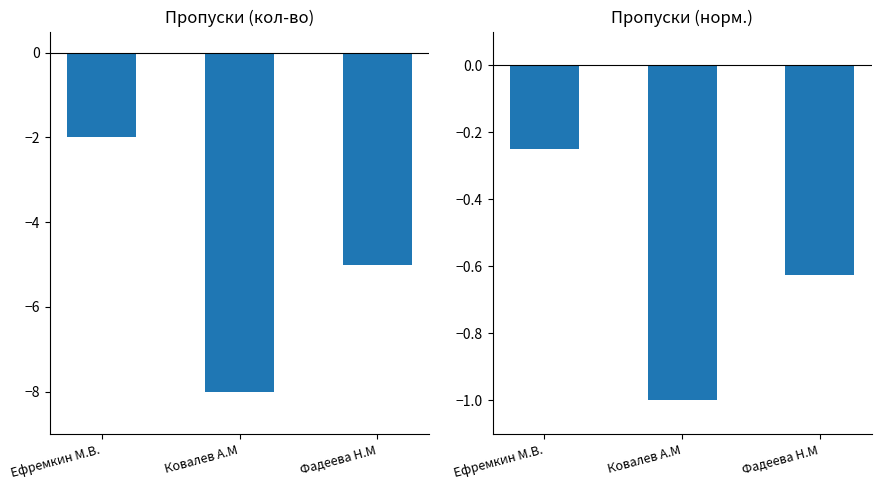

At which label does Absences without excuse first exceed -5?

Ефремкин М.В.